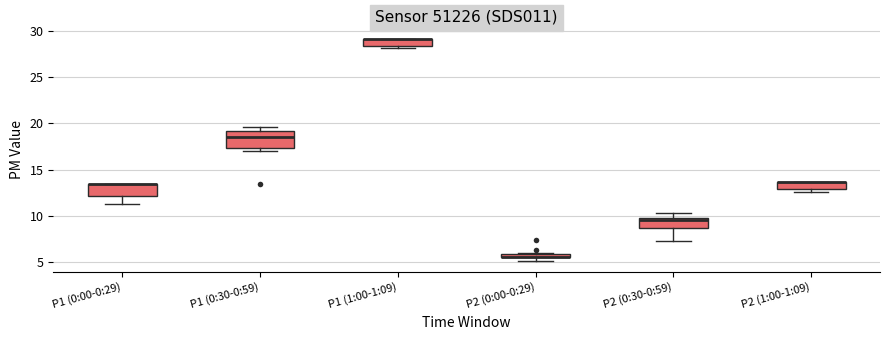

Where is the upper edge of the box for P2 (0:30-0:59) on the y-axis? The values are not printed on the chart, so give them approximately, as read against the axis.

10.0